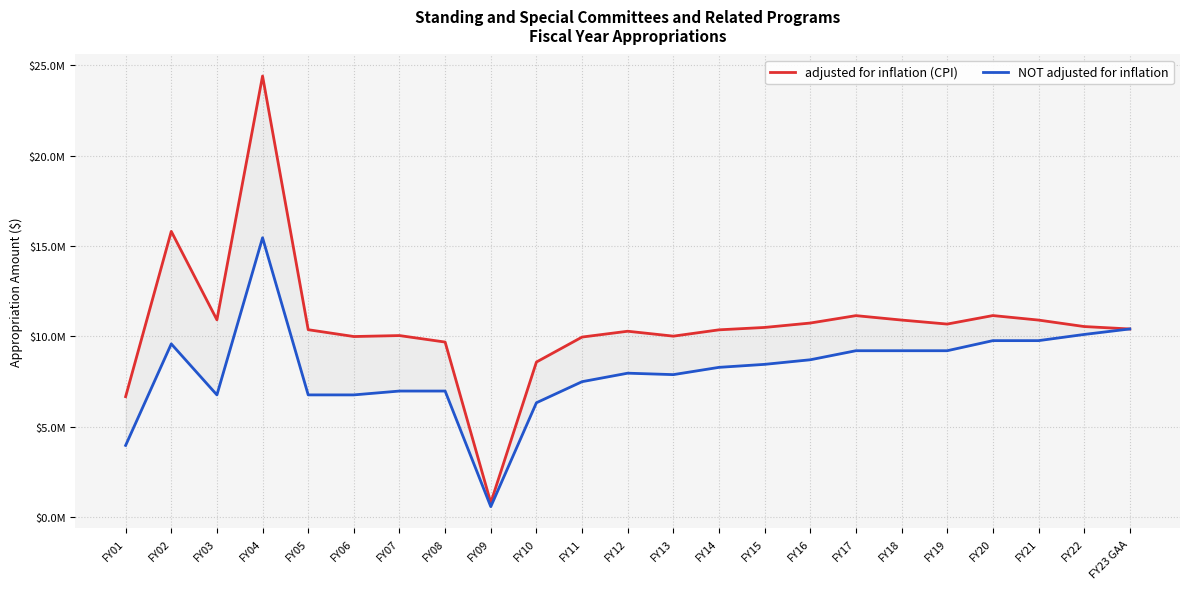

What are all the series names shown in the legend?

adjusted for inflation (CPI), NOT adjusted for inflation